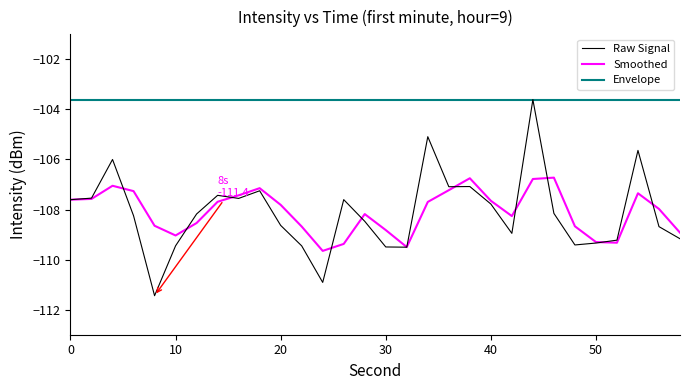

Which series has the widest spread of values?

Raw Signal